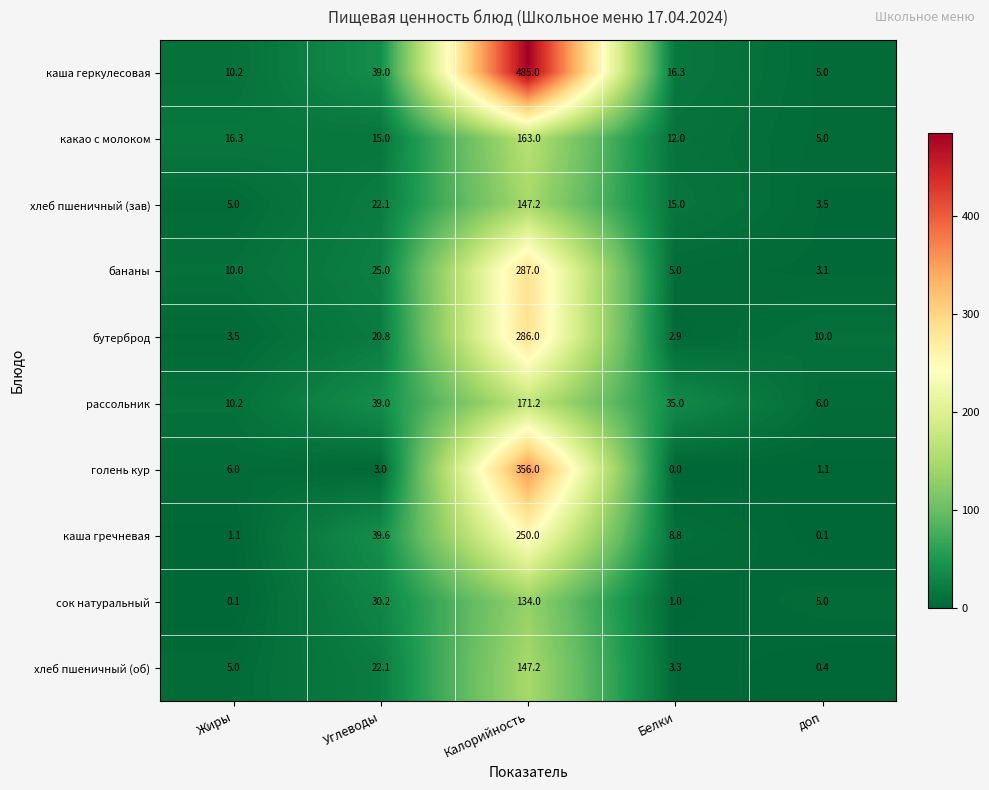

At how many categories does at least one series exceed 70?

1